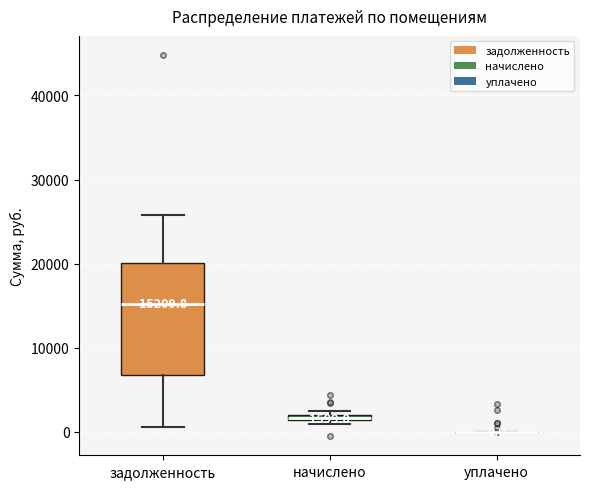

Which box is the tallest, from its lower edge to its upper edge?

задолженность